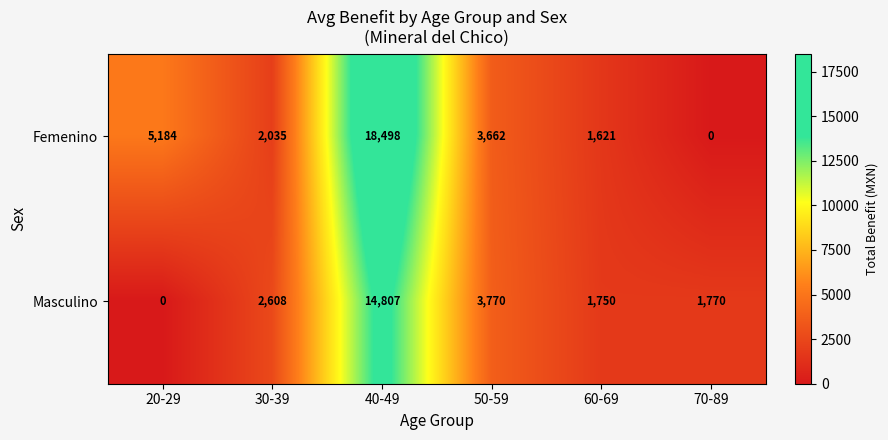

List the series in order of their overall mean, highest first.

Femenino, Masculino